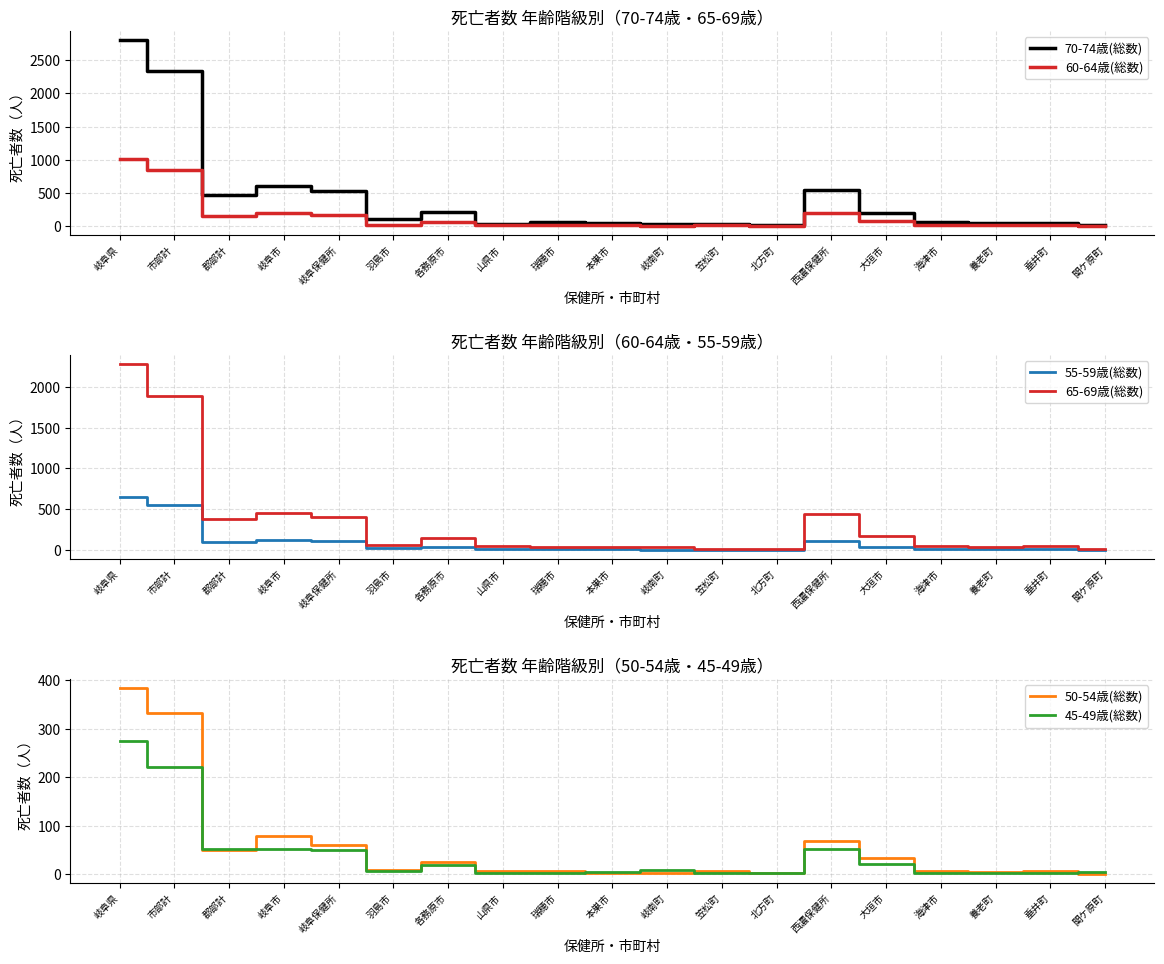

How many data points in 50-54歳(総数) are less than 7?

9